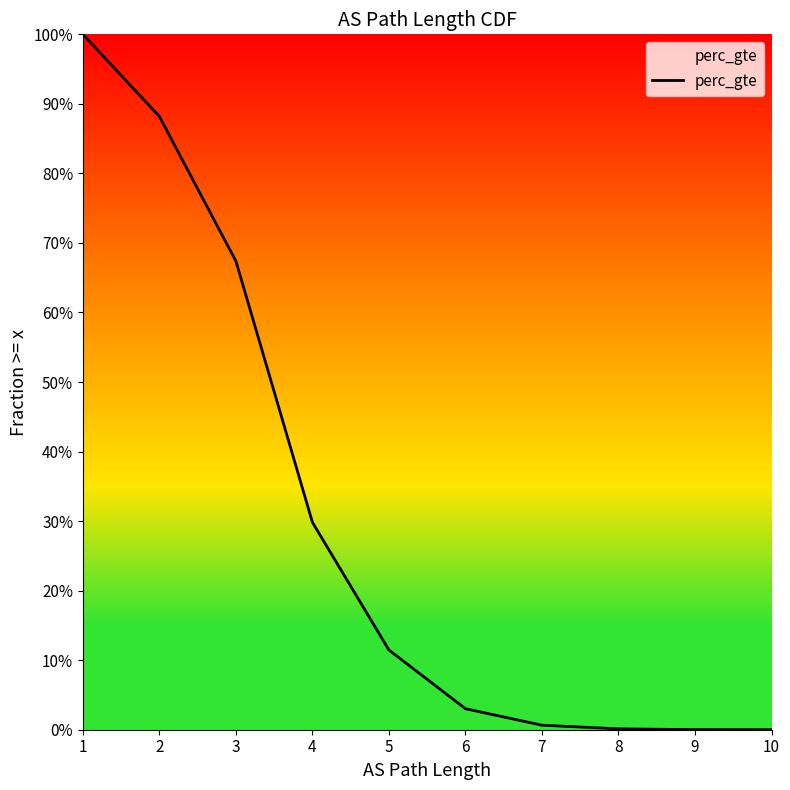

Which category has the highest value across all series?

1